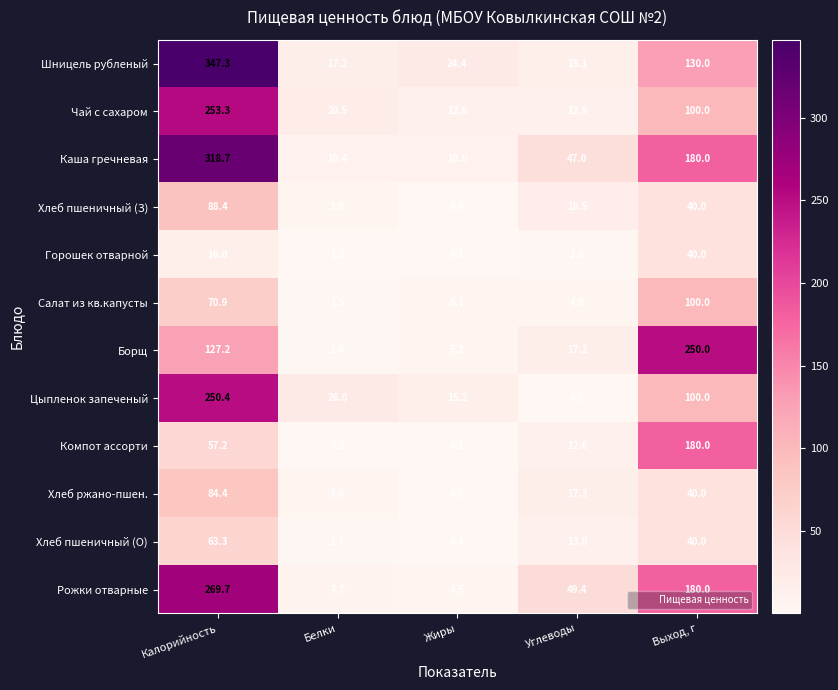

Is it true that Компот ассорти equals 57.2 at Калорийность?

True